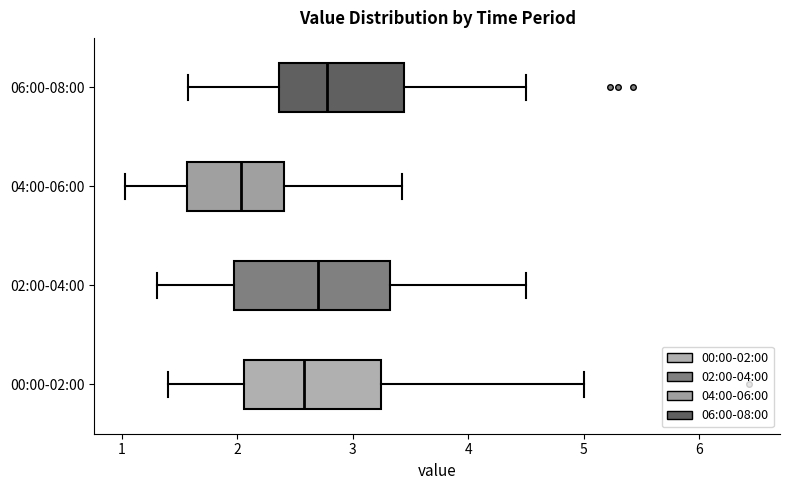

Which box is the widest, from its left edge to its right edge?

02:00-04:00